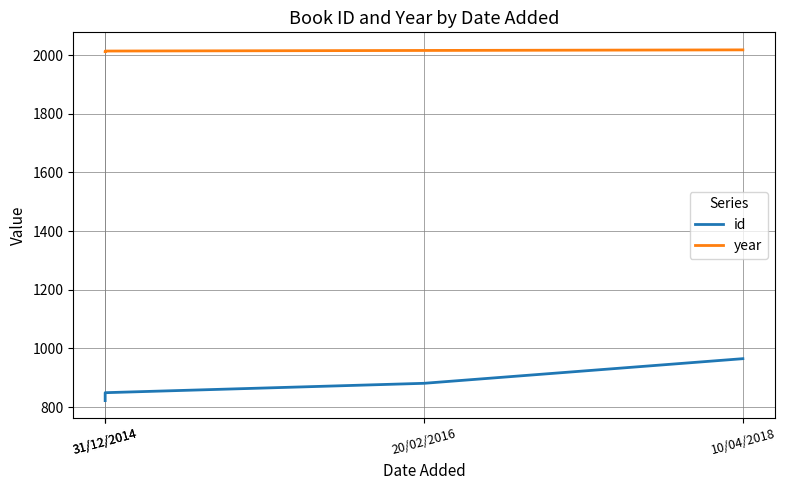

At 31/12/2014, list the series in order from largest to smallest.

year, id